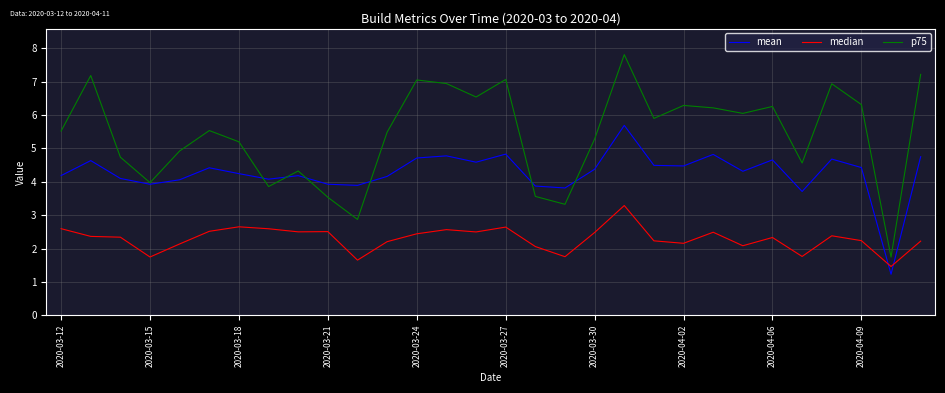

True or false: median and p75 intersect in this chart.

False